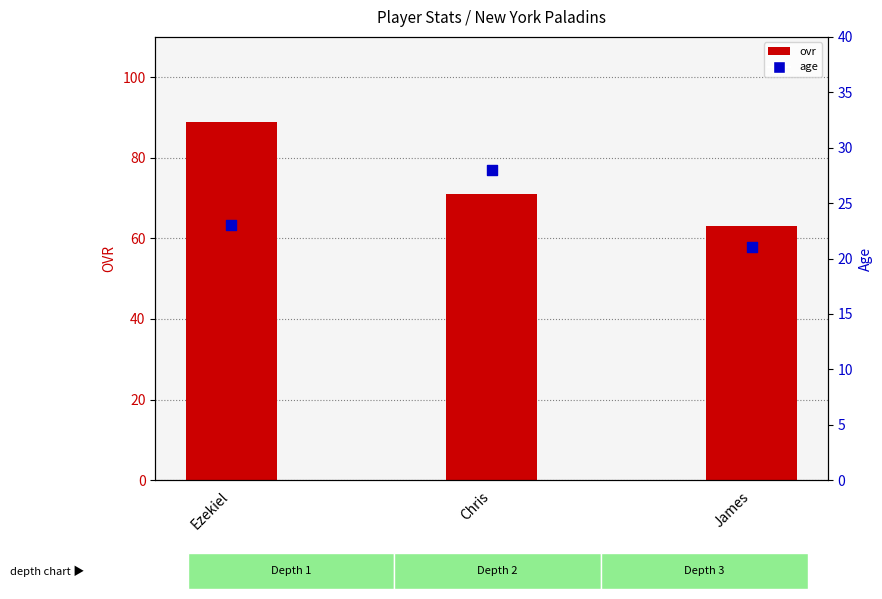

At how many categories does at least one series exceed 33?

3